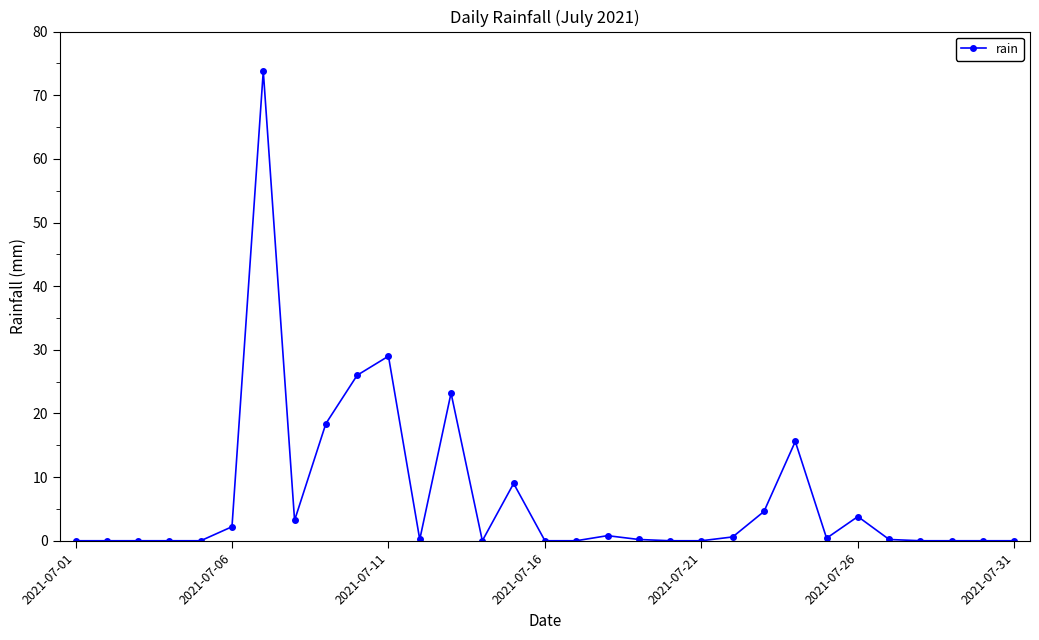

What is the maximum value shown in the chart?

73.8